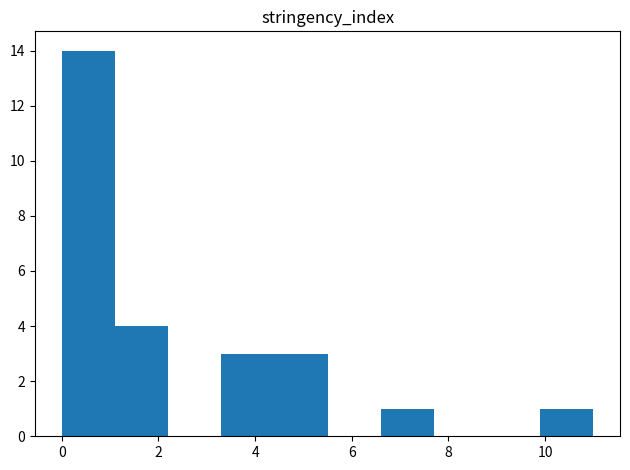

What is the height of the bar covering 4.4 to 5.5 on the x-axis? Neither the bar edges nor the heights are printed on the chart, so give them approximately, as read against the axes.

3